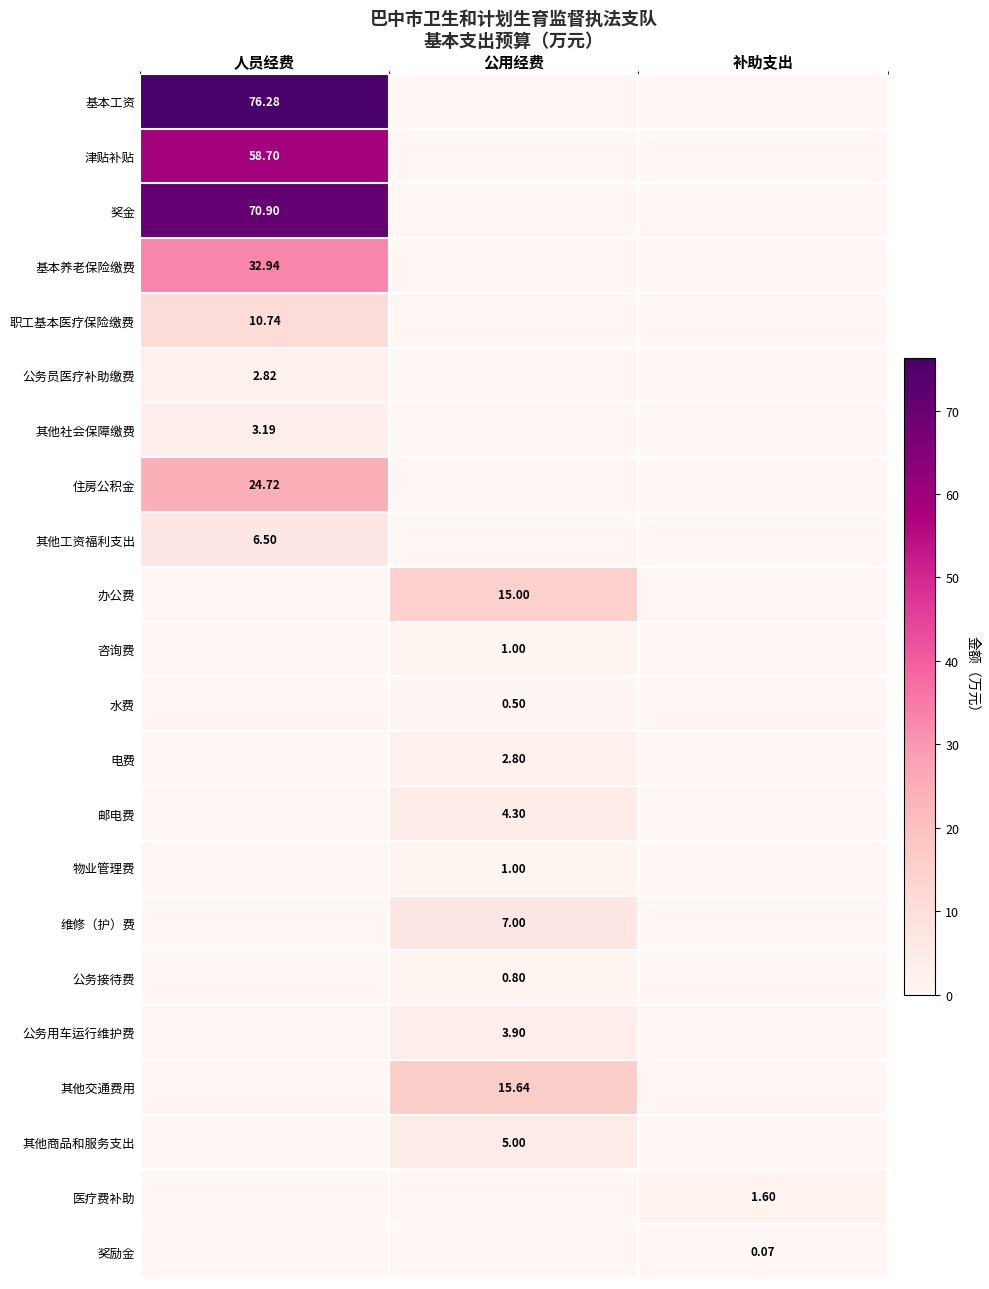

How many distinct data groups are displayed?

22